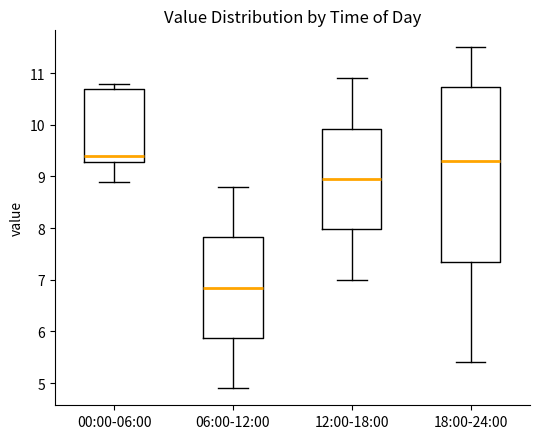

Comparing the boxes themselves (not the whiskers), which one is the tallest?

18:00-24:00